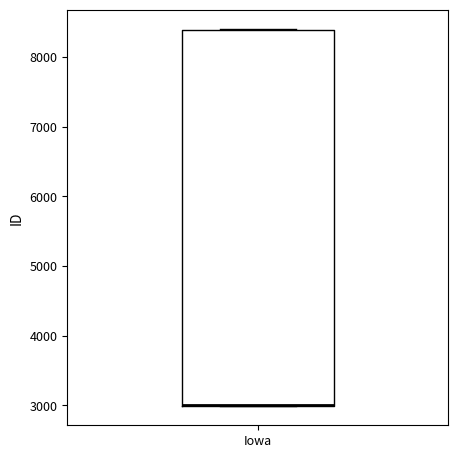

Read this box plot against the y-axis: the position of the median line, the range covered by the box, and the ends of both whiskers. The values are not printed on the chart, so give them approximately, as read against the axis.

median 3000 (drawn on the box's lower edge), box 3000 to 8400, whiskers 3000 to 8400